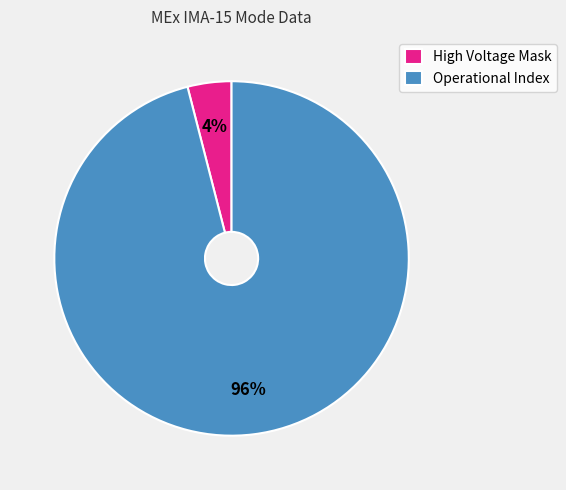

Which slice is the largest?

Operational Index